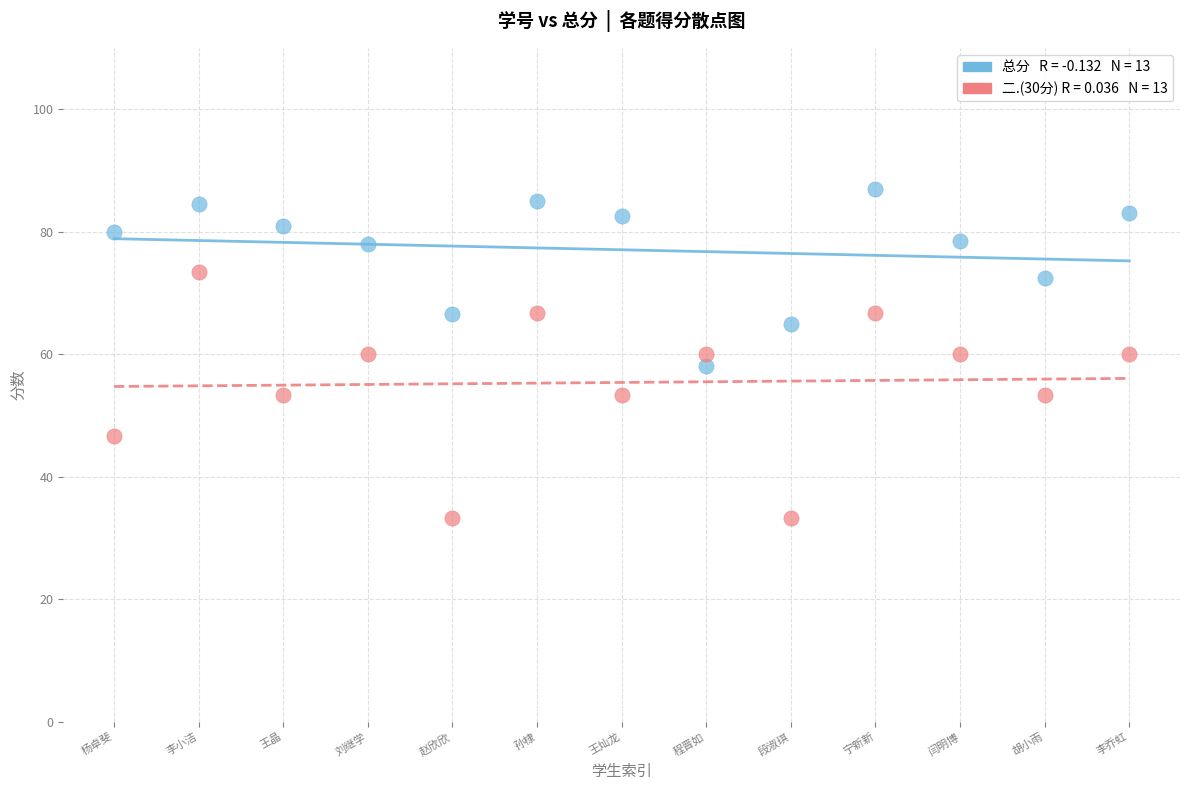

Across all data points, what is the range of Y values (max minus min)?

53.7